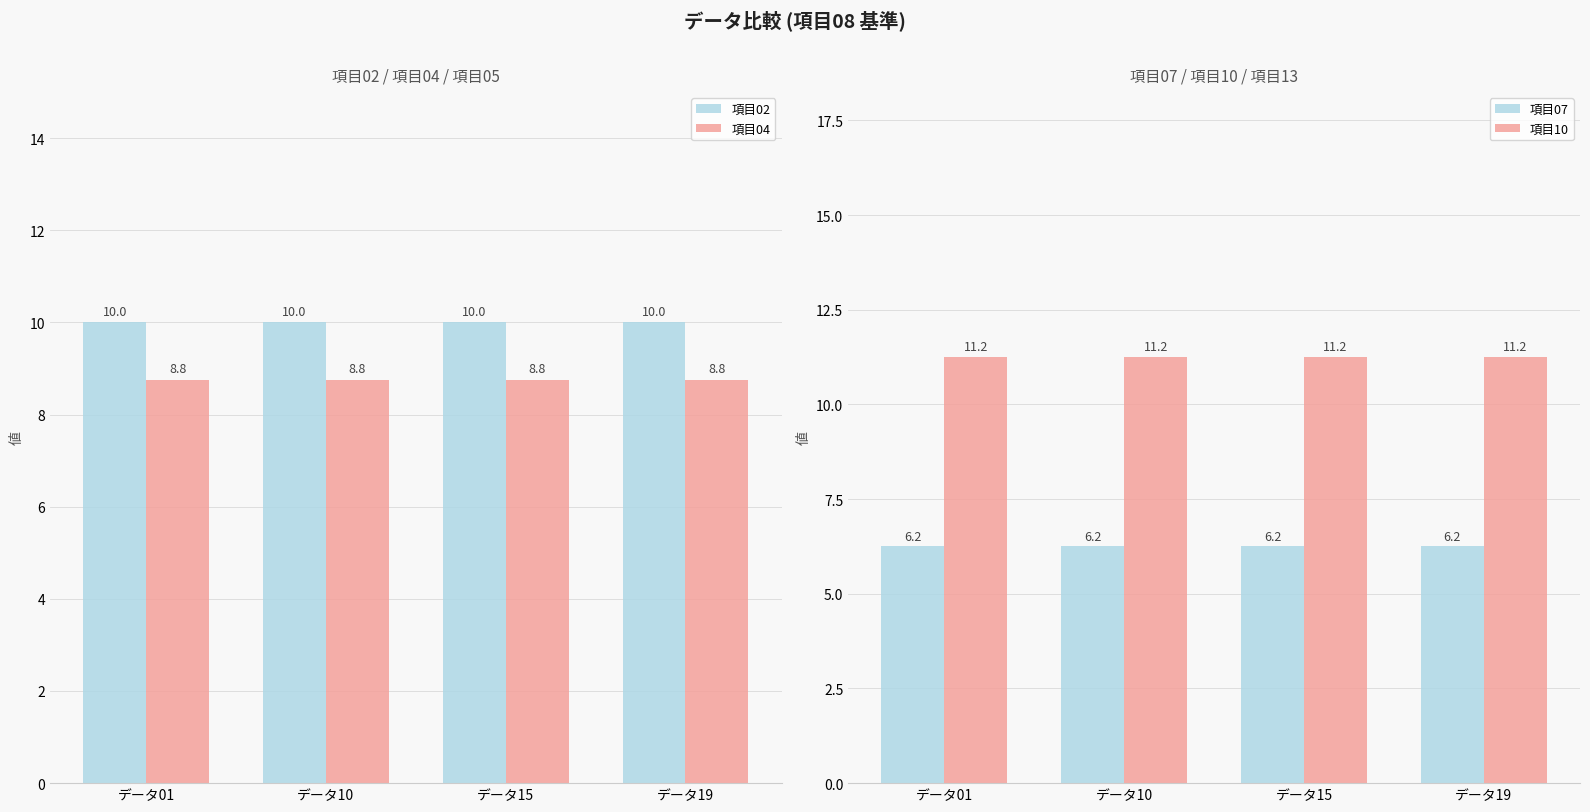

Between データ01 and データ19, which is larger?

データ01